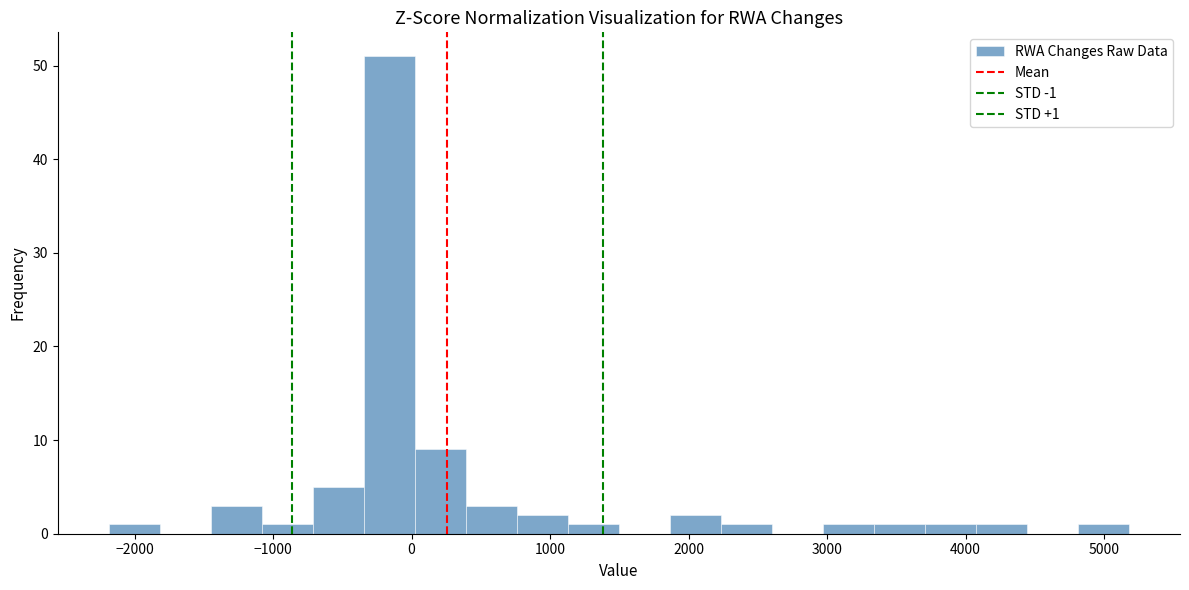

Read against the x-axis, roughly where is the centre of the tallest bar?

-200